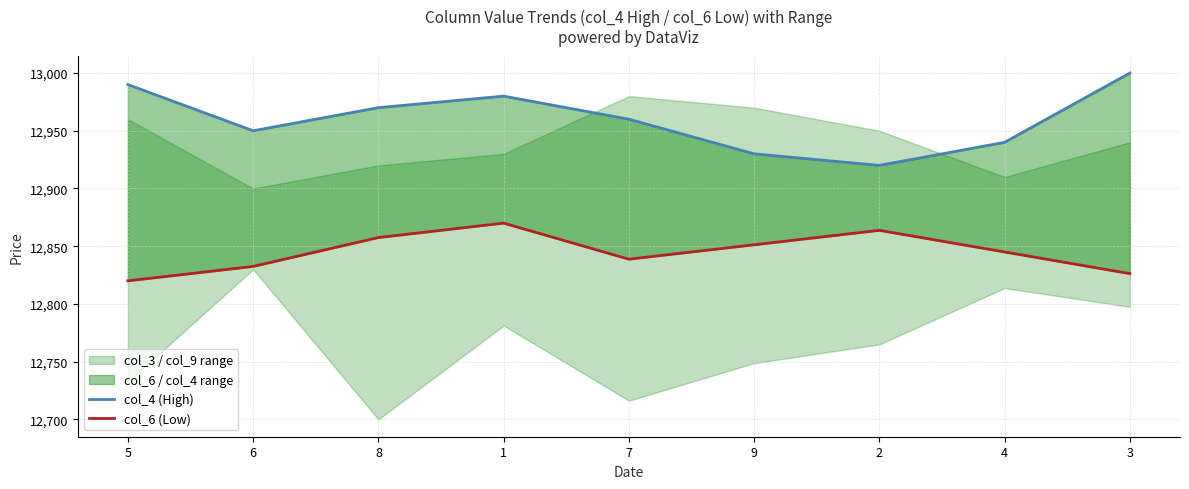

What is the maximum value shown in the chart?

13000.0